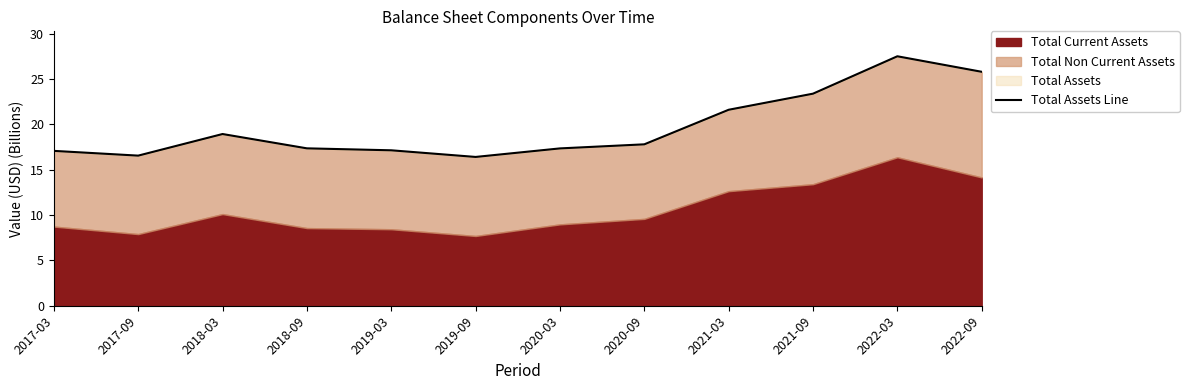

Reading left to right, transcribe all the data shown in this chart.

2017-03=17.1	2017-09=16.6	2018-03=18.9	2018-09=17.4	2019-03=17.2	2019-09=16.4	2020-03=17.4	2020-09=17.8	2021-03=21.6	2021-09=23.4	2022-03=27.5	2022-09=25.8